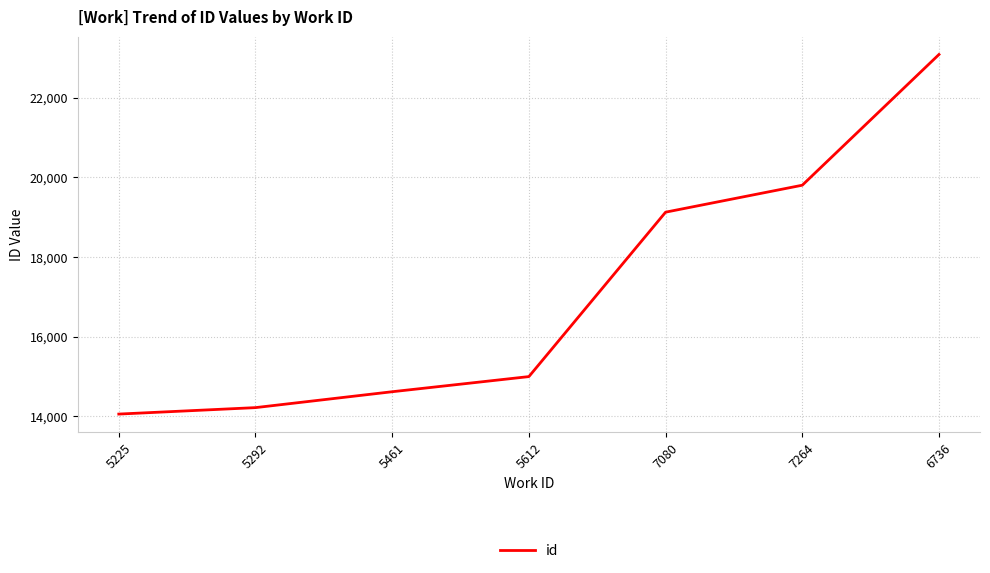

The chart shows a value of 38821 at 6736. True or false?

False